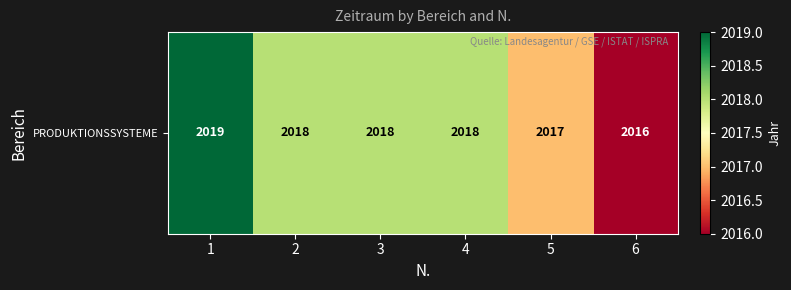

True or false: the data shows 3174 at 3.

False